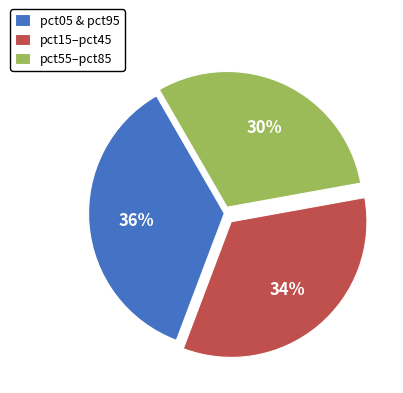

To the nearest percent, what percentage of the pie is pct15–pct45?

34%